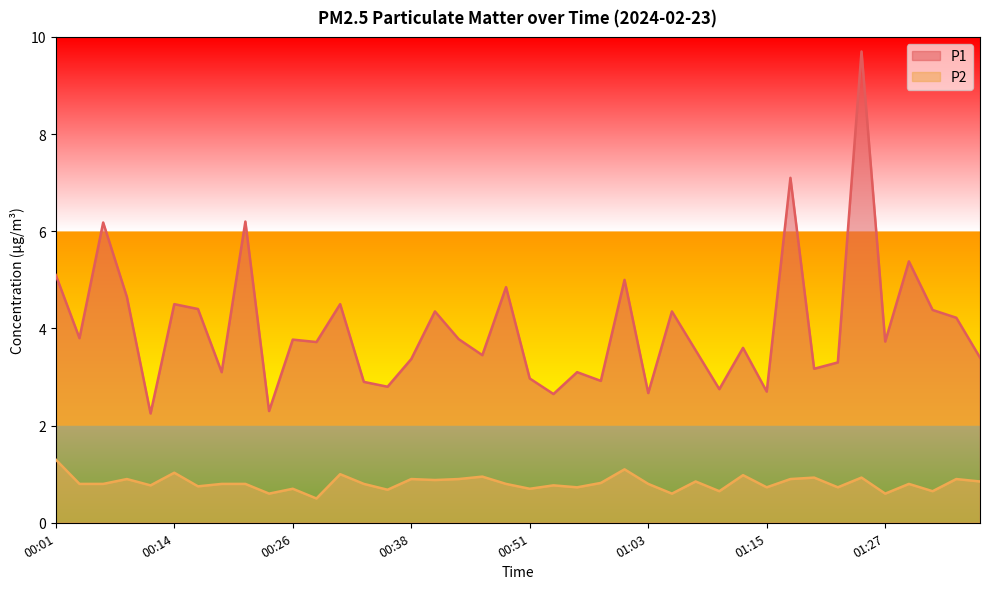

Which label corresponds to the smallest value in the chart?

00:28